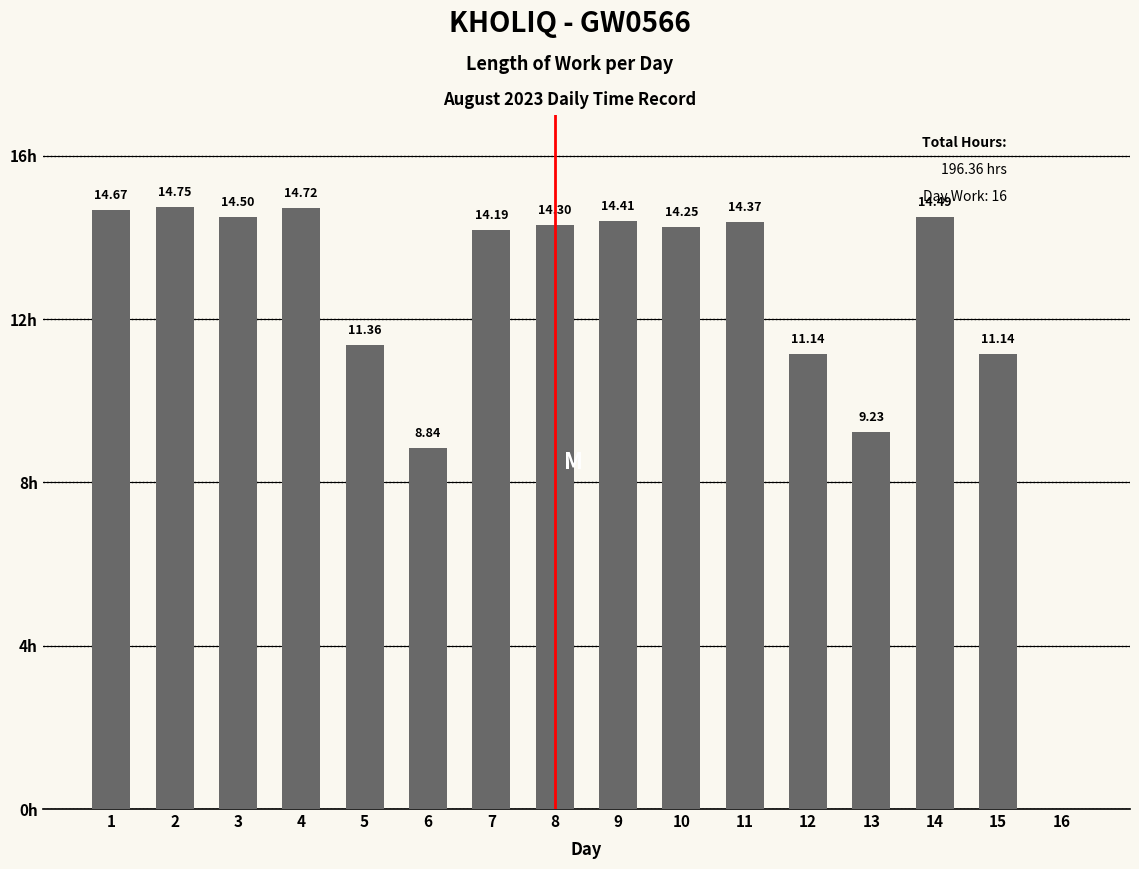

The chart shows a value of 20.4 at 14. True or false?

False